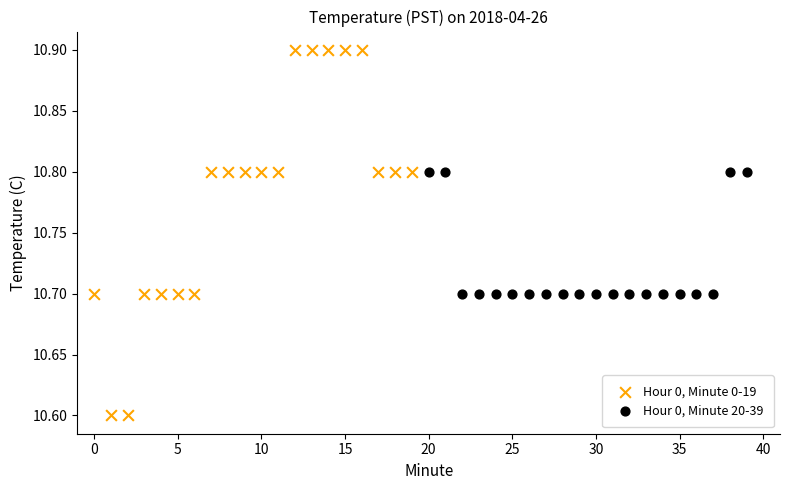

What are all the series names shown in the legend?

Hour 0, Minute 0-19, Hour 0, Minute 20-39